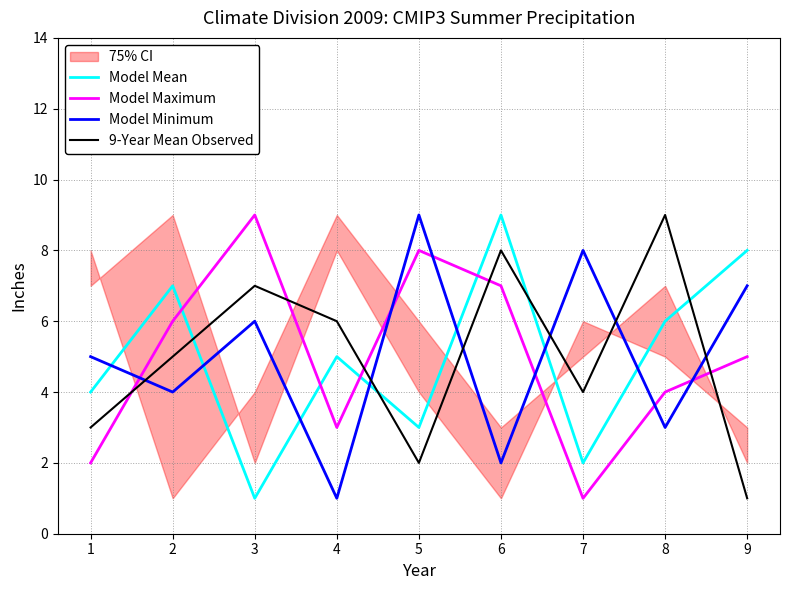

Is it true that Model Minimum equals 2 at 4?

False